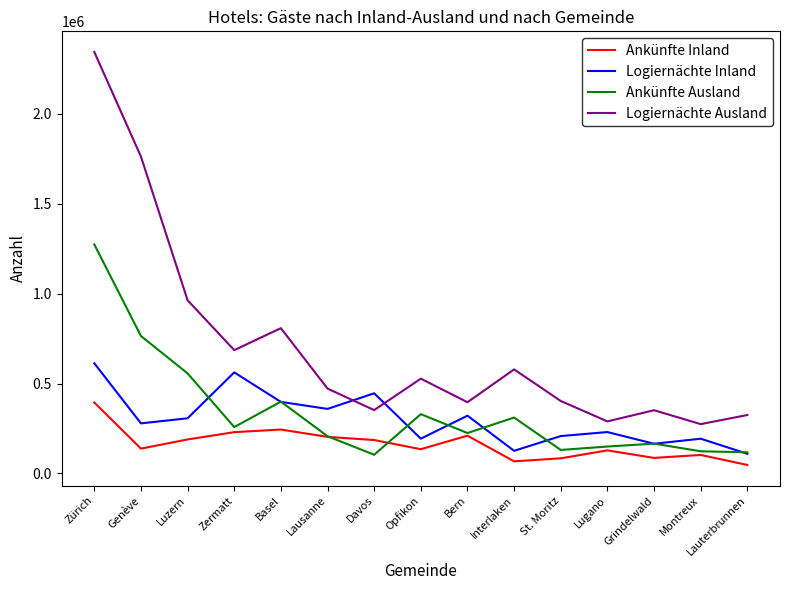

After their last crossing, which series has the higher values: Ankünfte Inland or Ankünfte Ausland?

Ankünfte Ausland